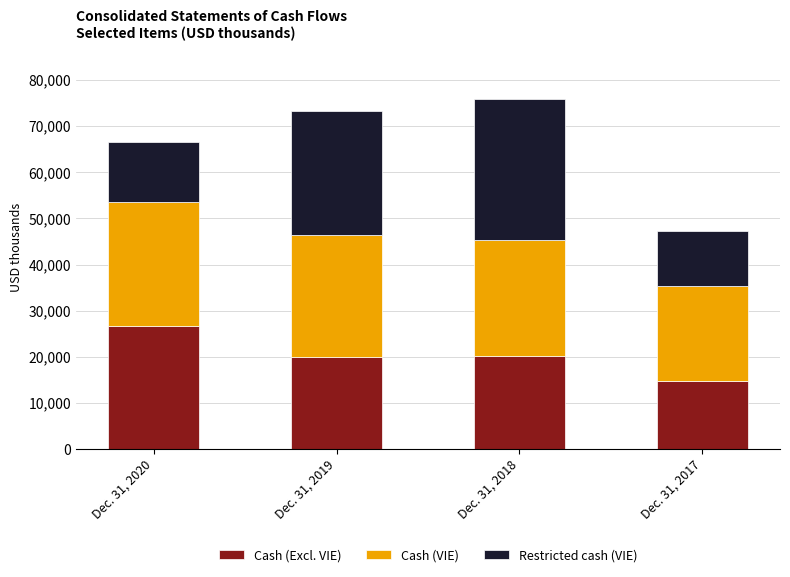

What is the total value across all series at Dec. 31, 2020?

66502